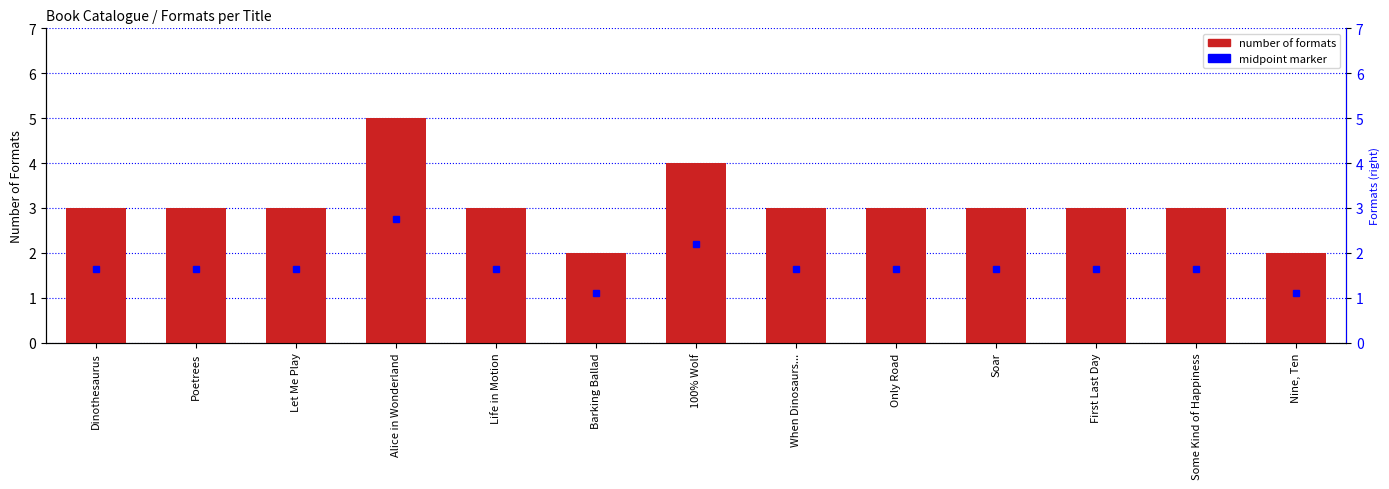

Reading right to left, list all the values displayed in this chart.

Nine, Ten=2	Some Kind of Happiness=3	First Last Day=3	Soar=3	Only Road=3	When Dinosaurs...=3	100% Wolf=4	Barking Ballad=2	Life in Motion=3	Alice in Wonderland=5	Let Me Play=3	Poetrees=3	Dinothesaurus=3